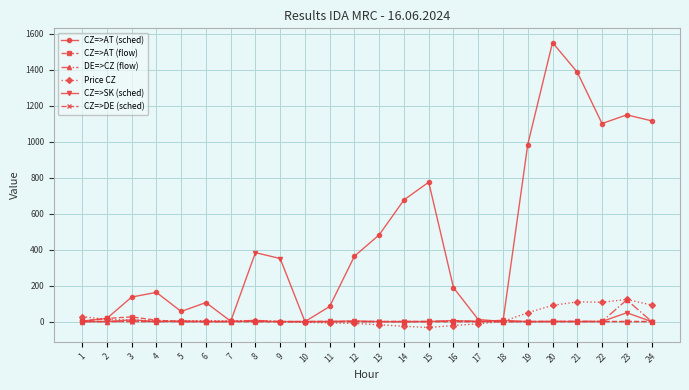

True or false: CZ=>AT (flow) and CZ=>SK (sched) cross at least once.

True